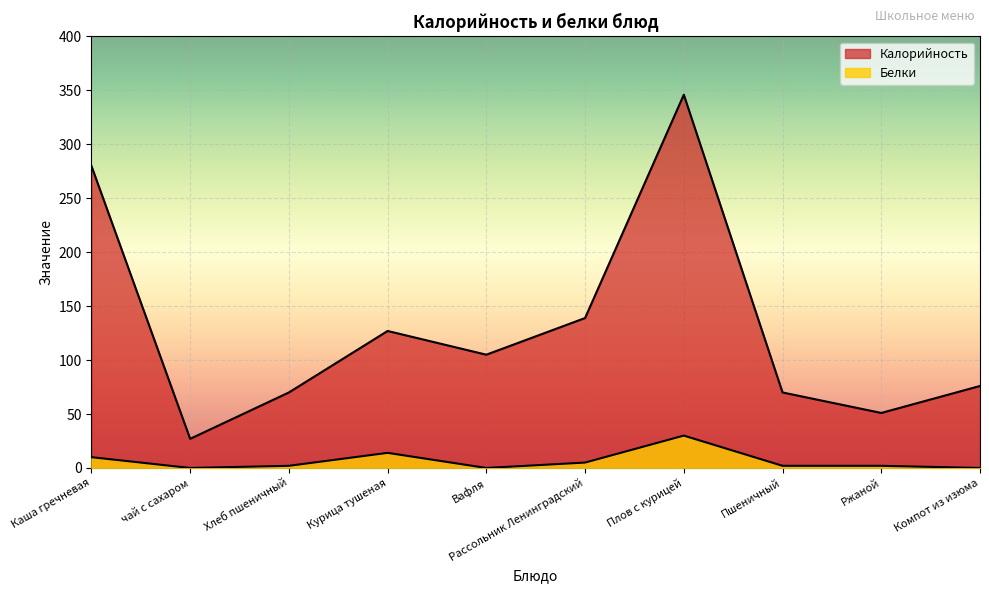

What are all the series names shown in the legend?

Калорийность, Белки